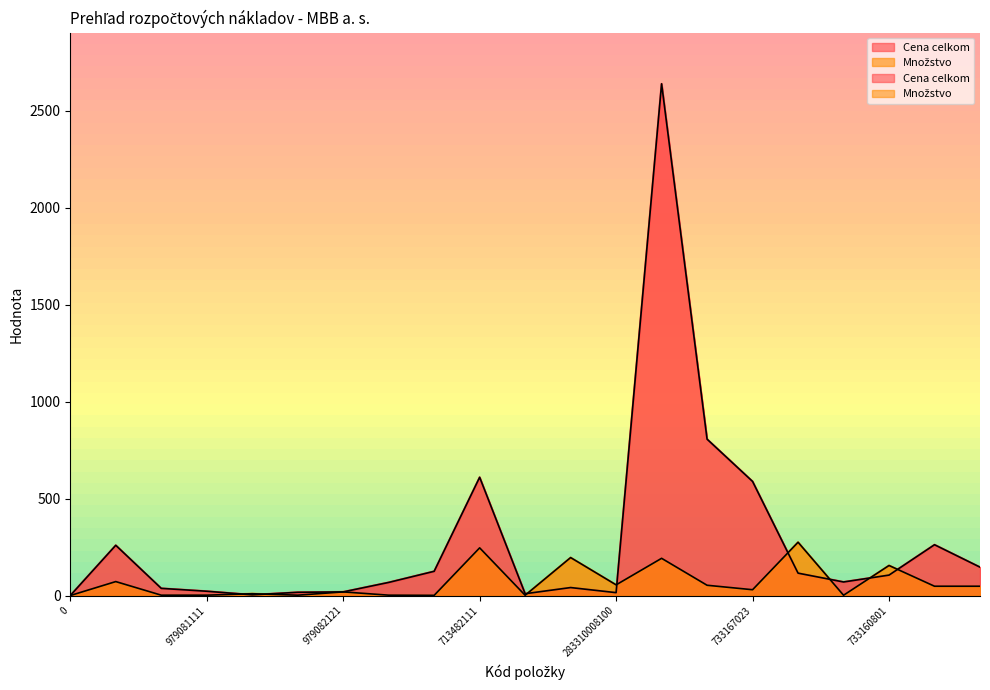

Which category has the highest value in the Cena celkom series?

733167021